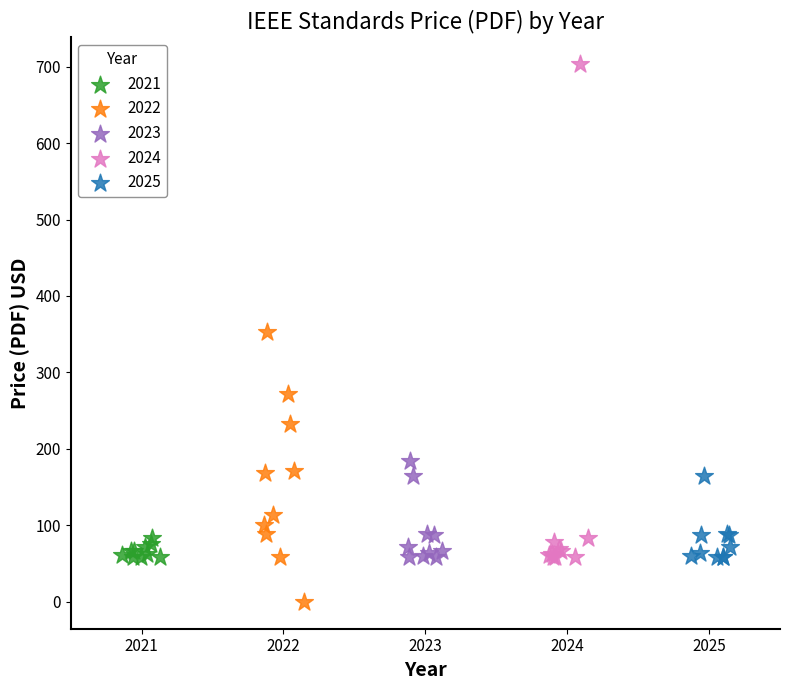

Which series reaches the maximum Y coordinate?

2024